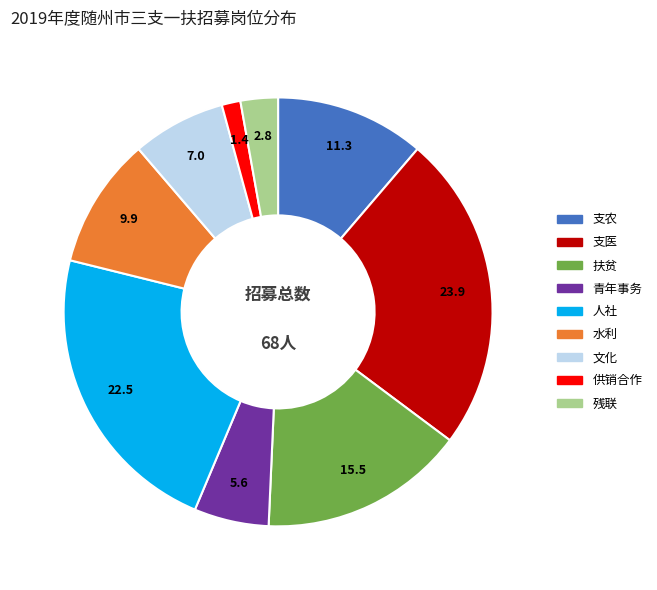

Between 文化 and 扶贫, which is larger?

扶贫